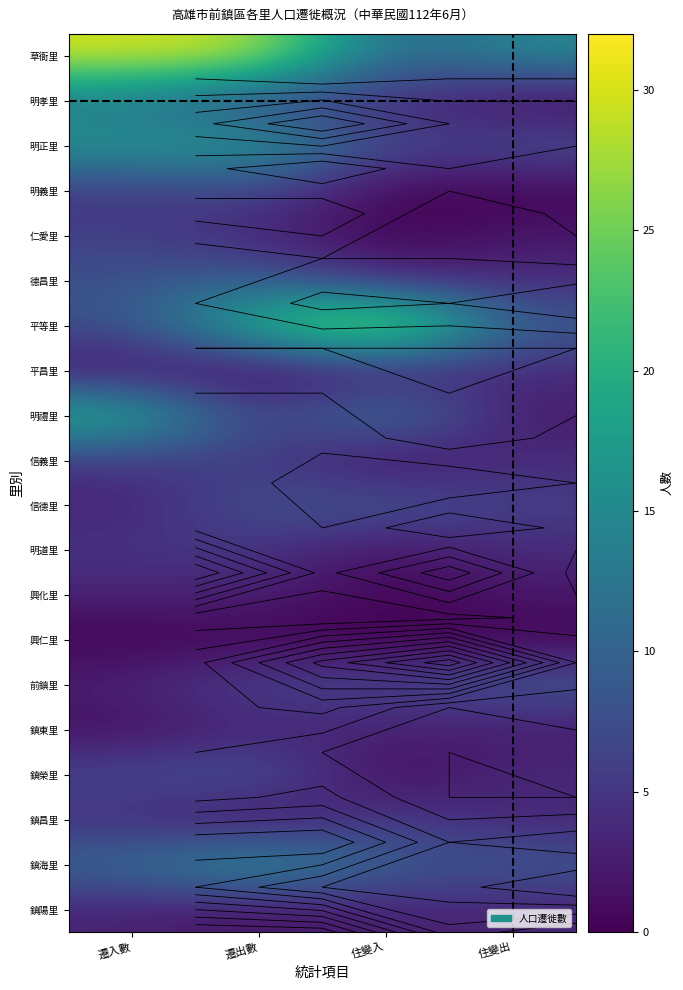

List the series in order of their peak value, lowest first.

興仁里, 興化里, 鎮東里, 鎮陽里, 平昌里, 明道里, 仁愛里, 信義里, 鎮昌里, 明義里, 信德里, 前鎮里, 鎮榮里, 德昌里, 明孝里, 明正里, 鎮海里, 明禮里, 草衙里, 平等里